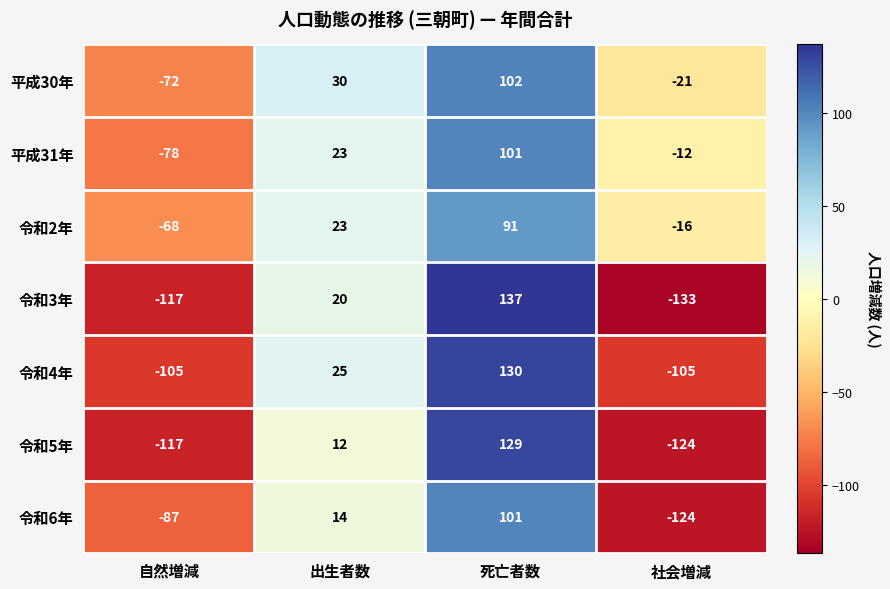

What is the smallest value displayed?

-133